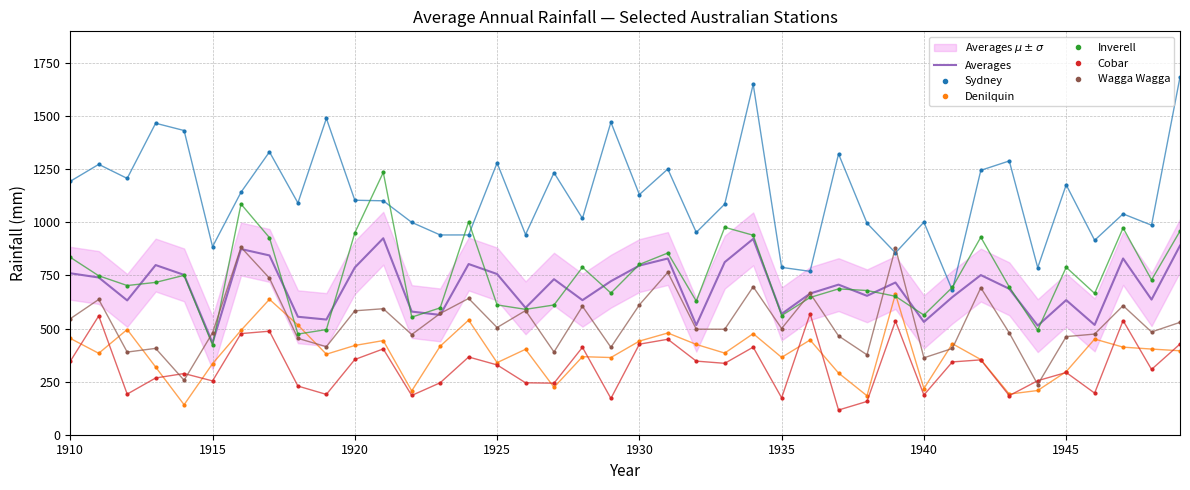

The Inverell series shows 563.5 at 1940. True or false?

True